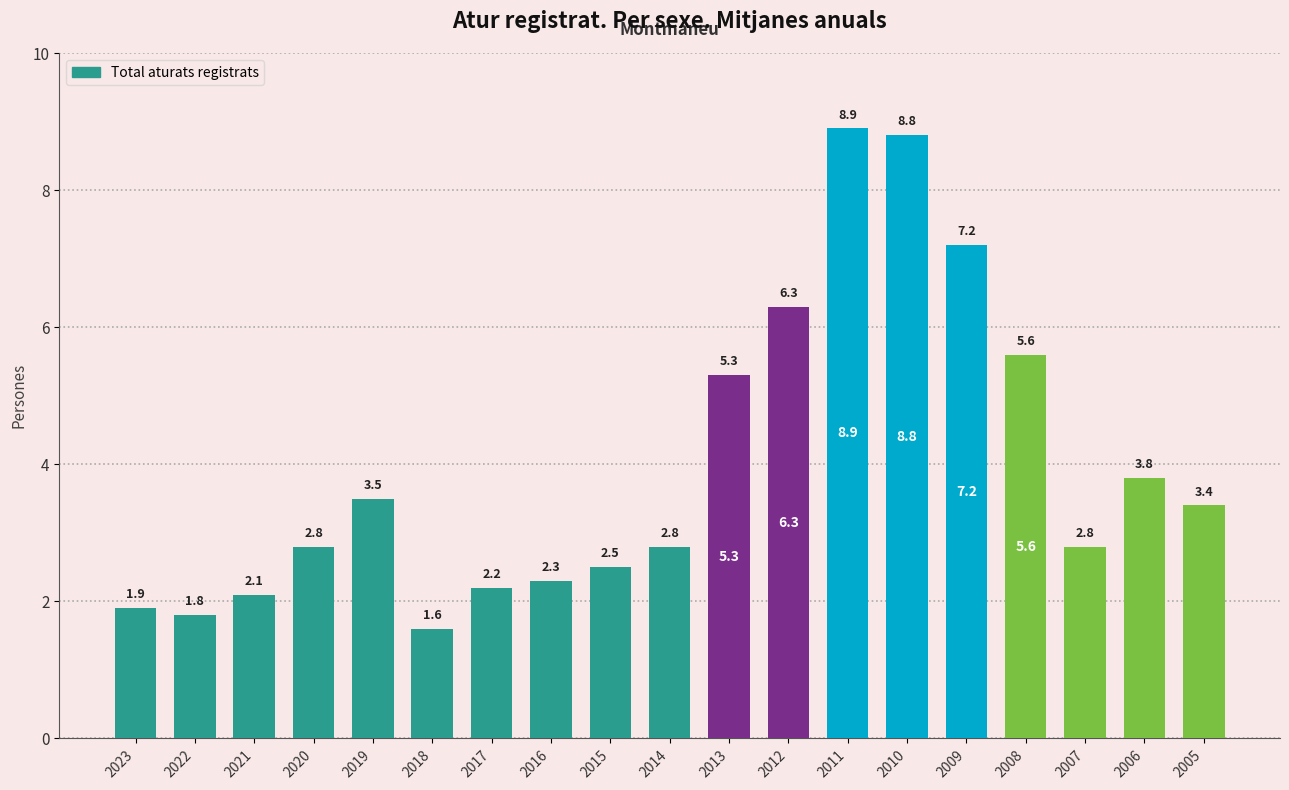

What value does the data have at 2020?

2.8